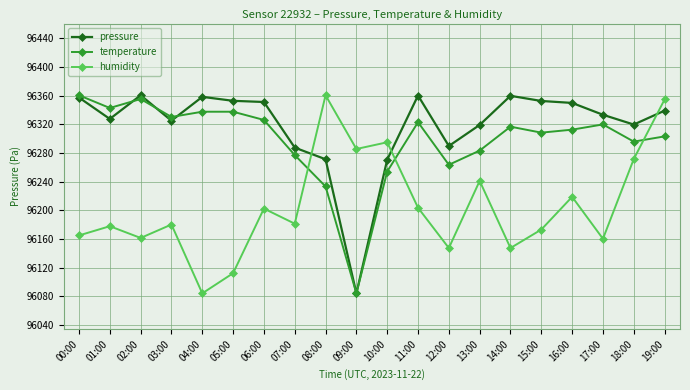

Which series has the largest total across all categories?

pressure